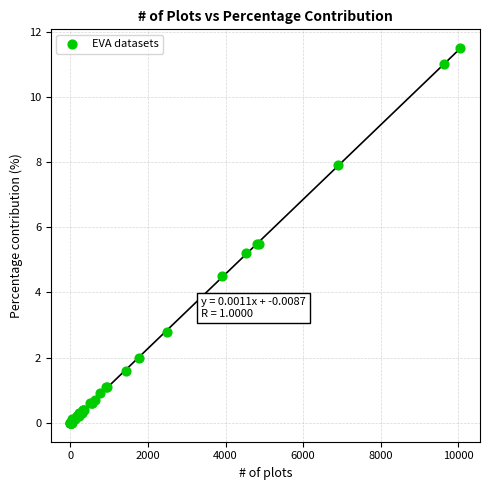

What Y value in the scatter plot is closest to 5?

5.2